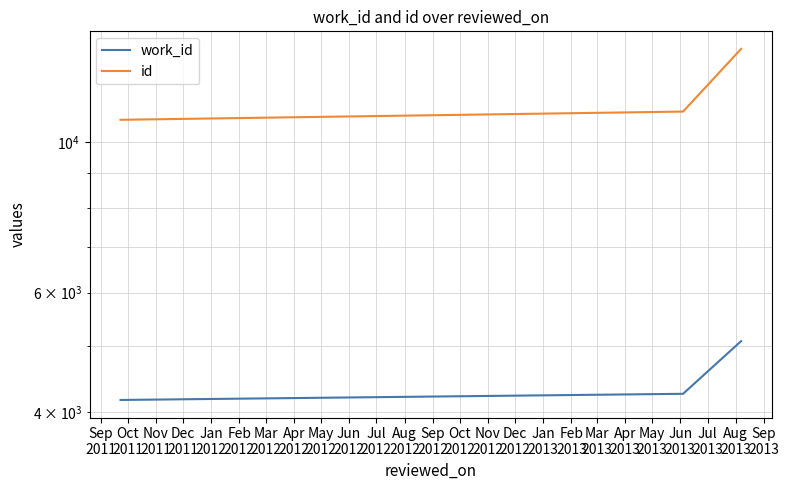

What is the difference between the highest and lowest values at Oct
2011?

6832